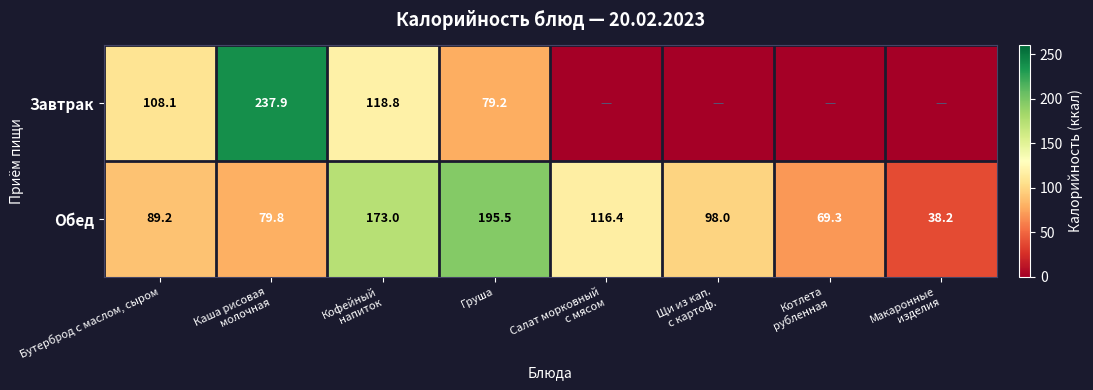

What is the sum of all Обед values?

859.4